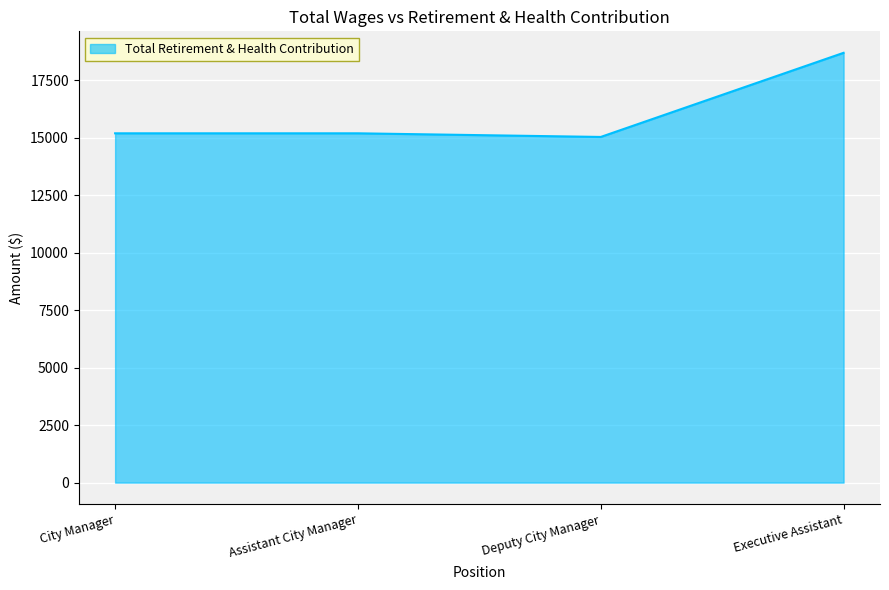

What is the minimum value shown in the chart?

15035